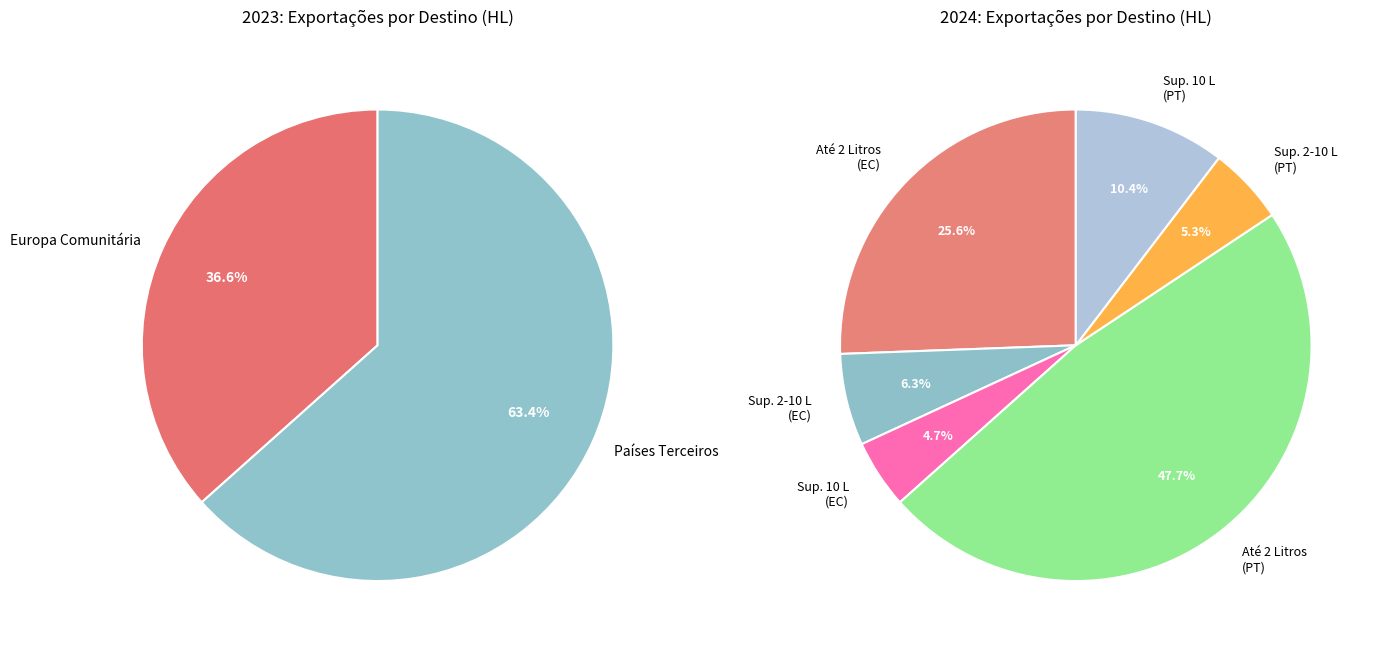

True or false: 0 accounts for 42% of the total.

False